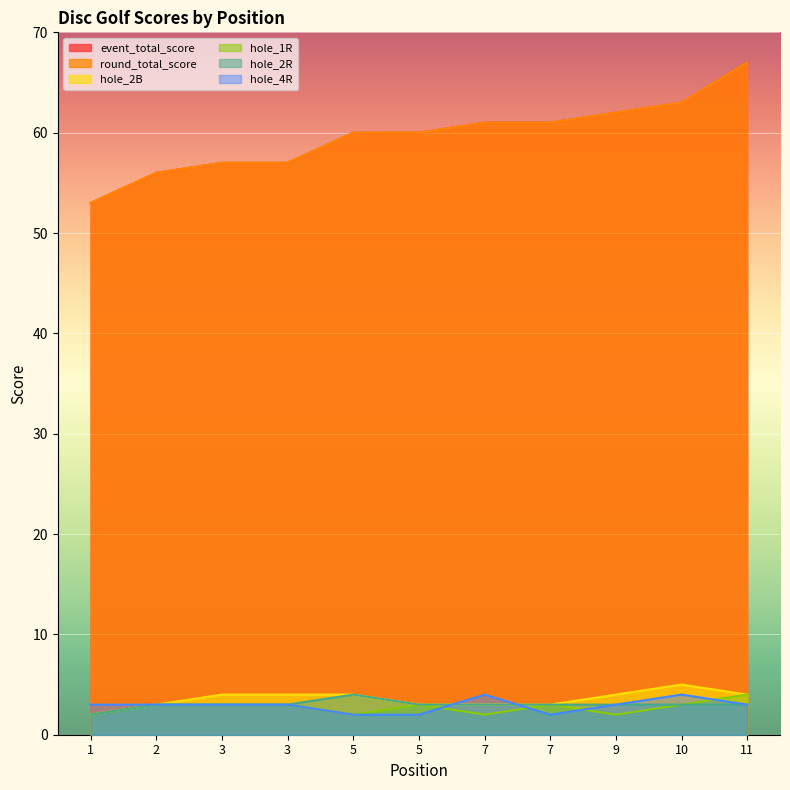

What is the difference between the maximum and minimum values in the hole_2R series?

2